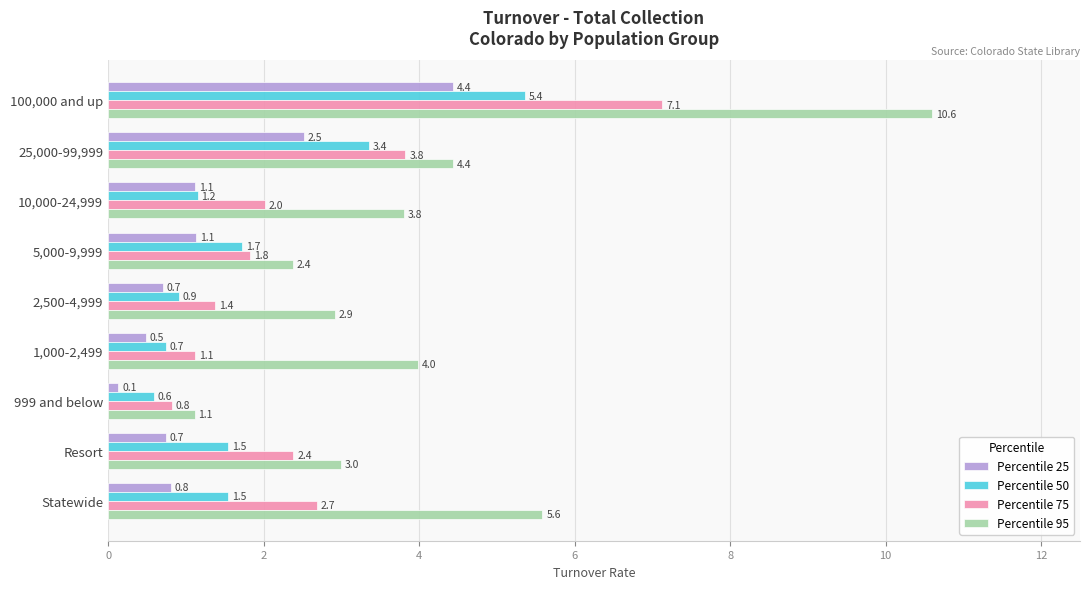

At how many categories does at least one series exceed 4?

3